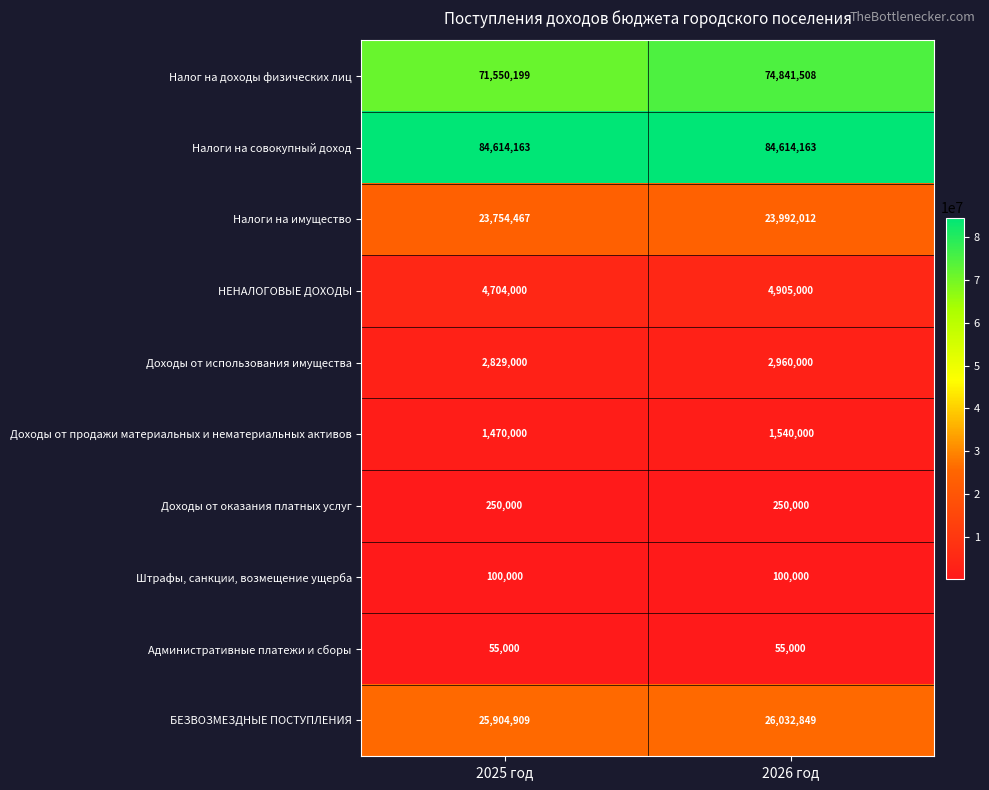

Is it true that Налоги на совокупный доход equals 125684513 at 2025 год?

False